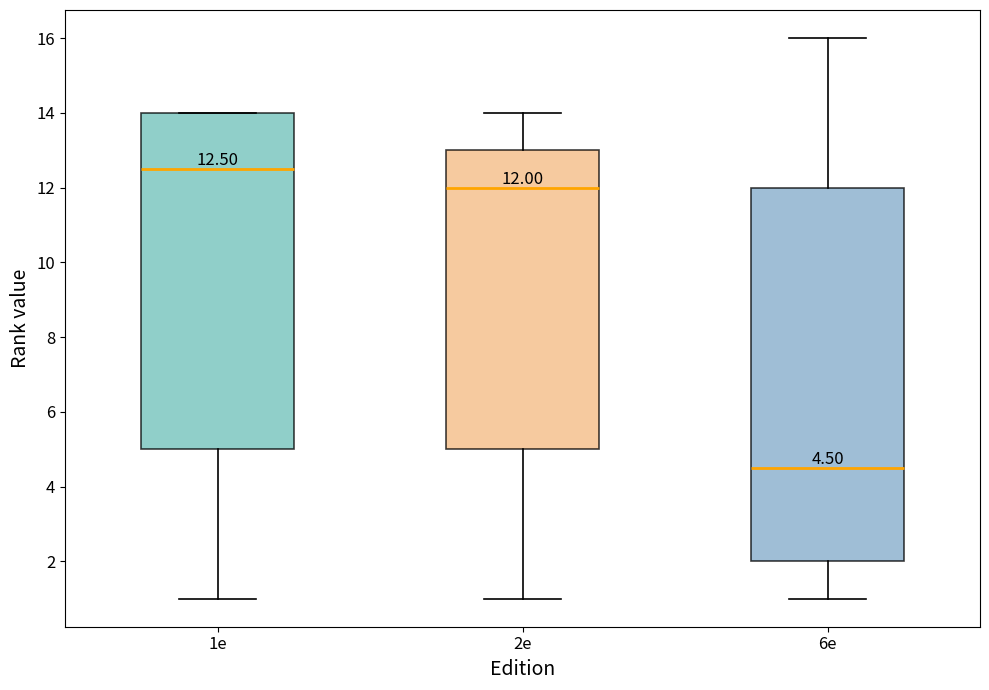

Comparing the boxes themselves (not the whiskers), which one is the tallest?

6e